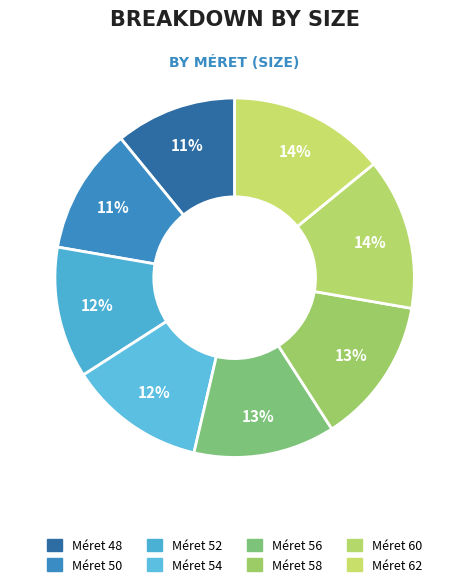

How many slices are in this pie chart?

8